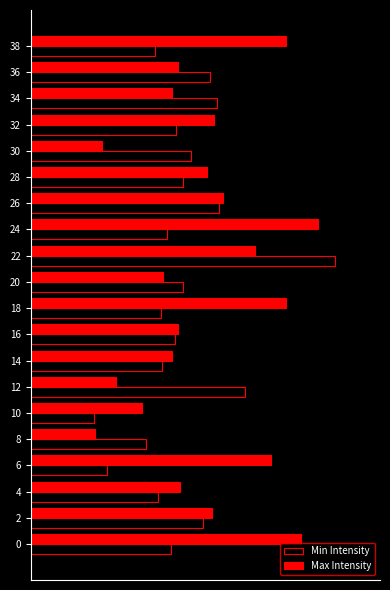

What is the lowest value of the Min Intensity series?

5.4